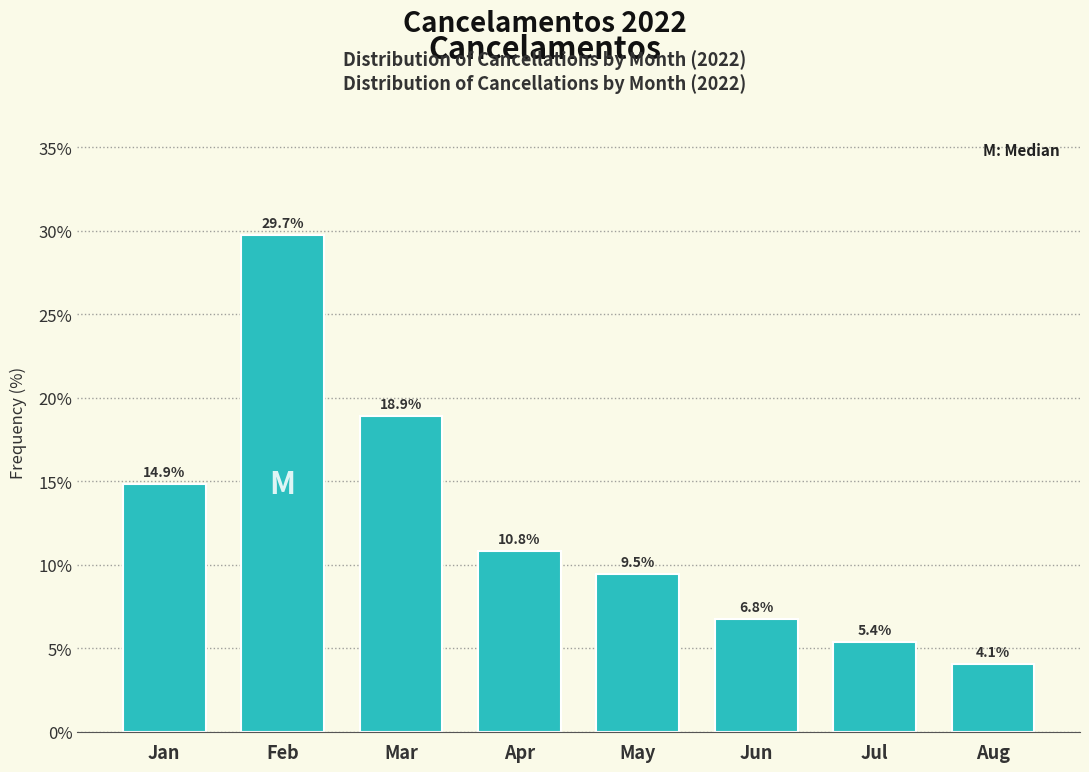

Reading left to right, transcribe all the data shown in this chart.

Jan=14.9	Feb=29.7	Mar=18.9	Apr=10.8	May=9.5	Jun=6.8	Jul=5.4	Aug=4.1